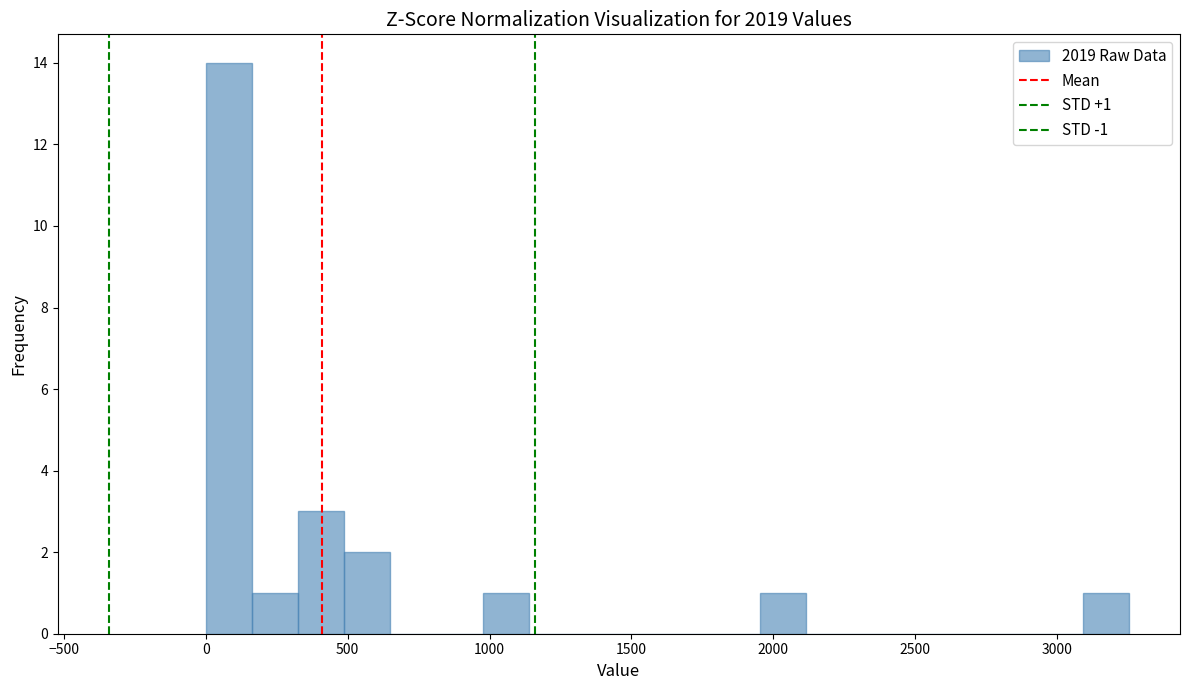

Around what value on the x-axis is the tallest bar? Give the approximate position of its centre, as read against the axis.

100